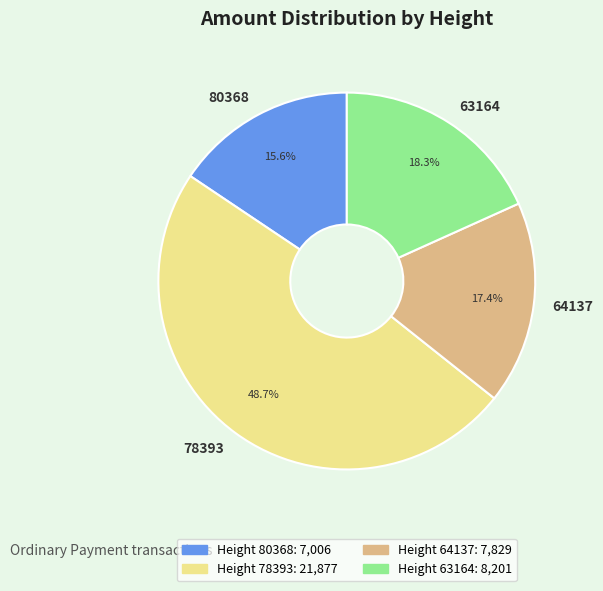

What is the largest slice in the pie chart?

78393